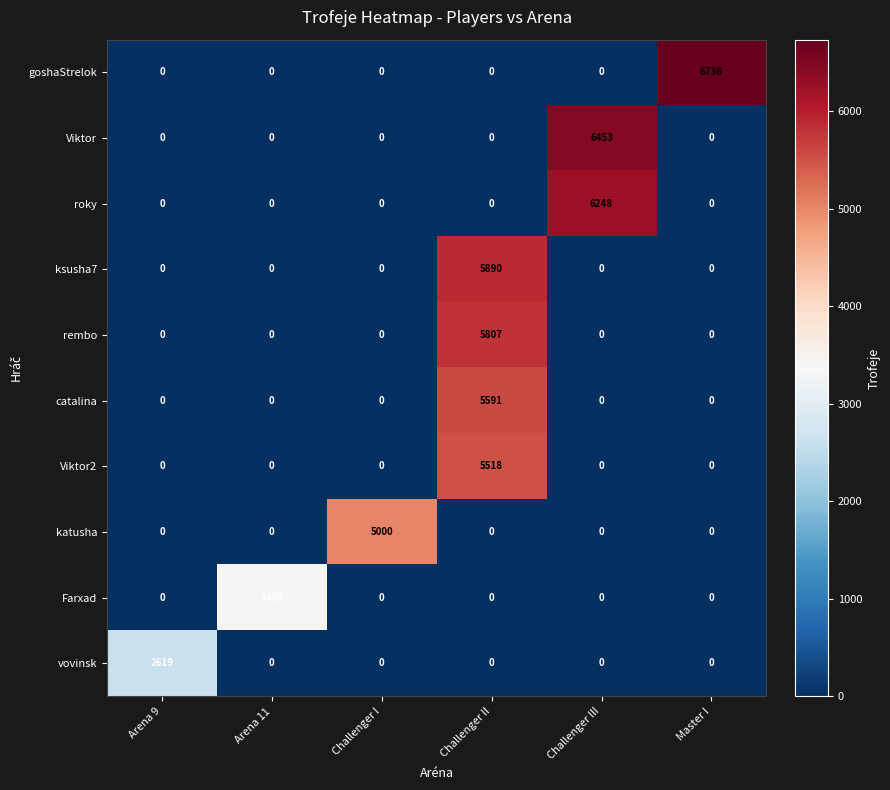

What is the difference between the Viktor values at Challenger III and Arena 11?

6453